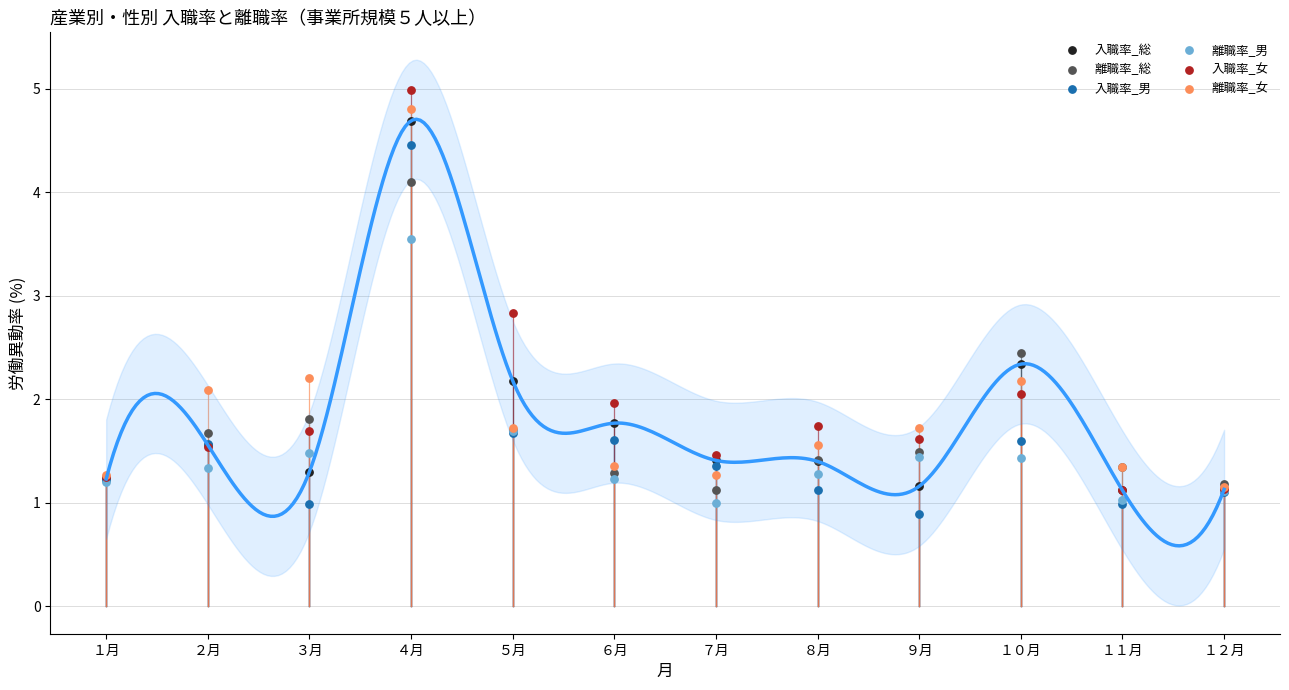

Which series contains the highest Y value?

入職率_女